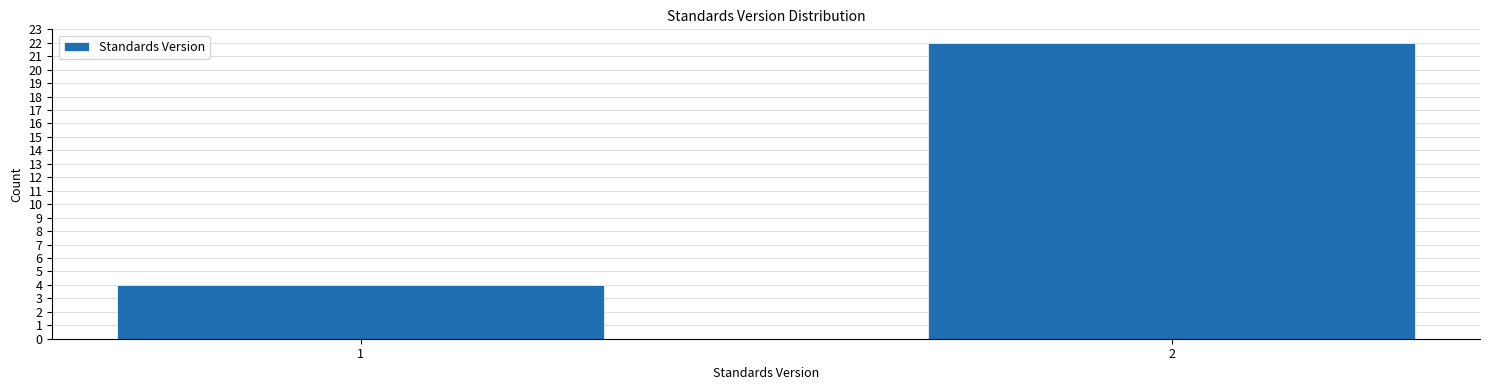

Reading right to left, what are all the values shown in this chart?

22	4